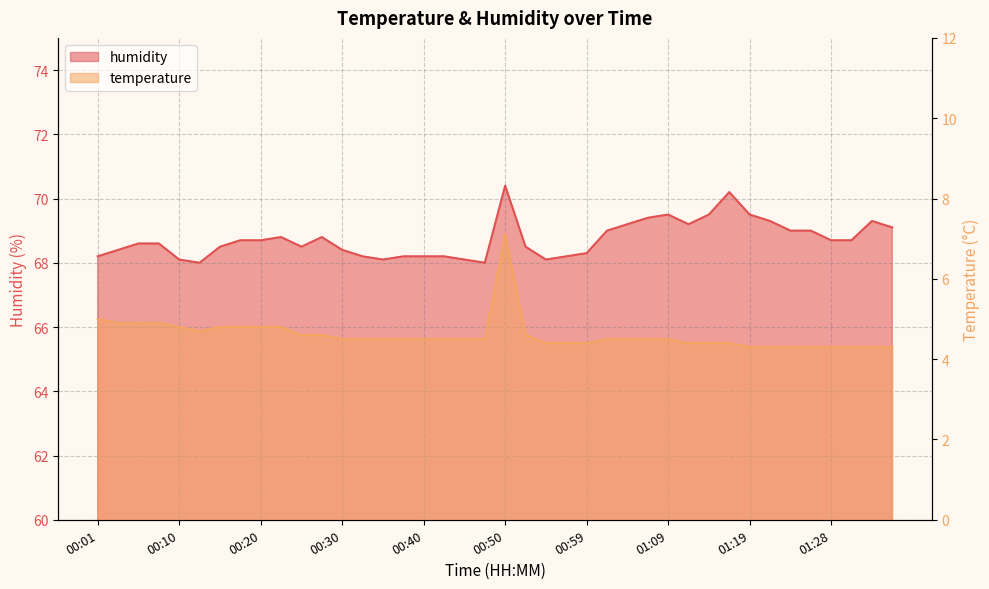

Which series has the widest spread of values?

temperature